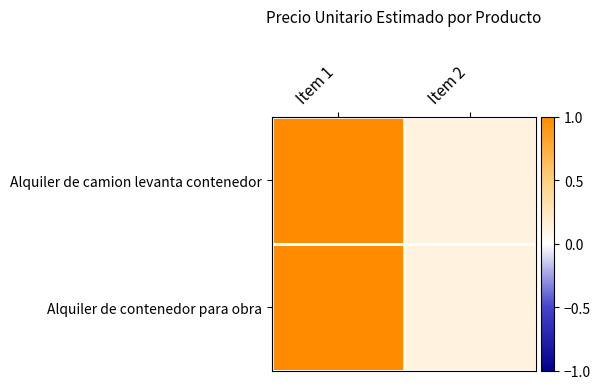

Reading left to right, what are all the values shown in this chart?

Alquiler de camion levanta contenedor: Item 1=1.0	Item 2=0.1
Alquiler de contenedor para obra: Item 1=1.0	Item 2=0.1